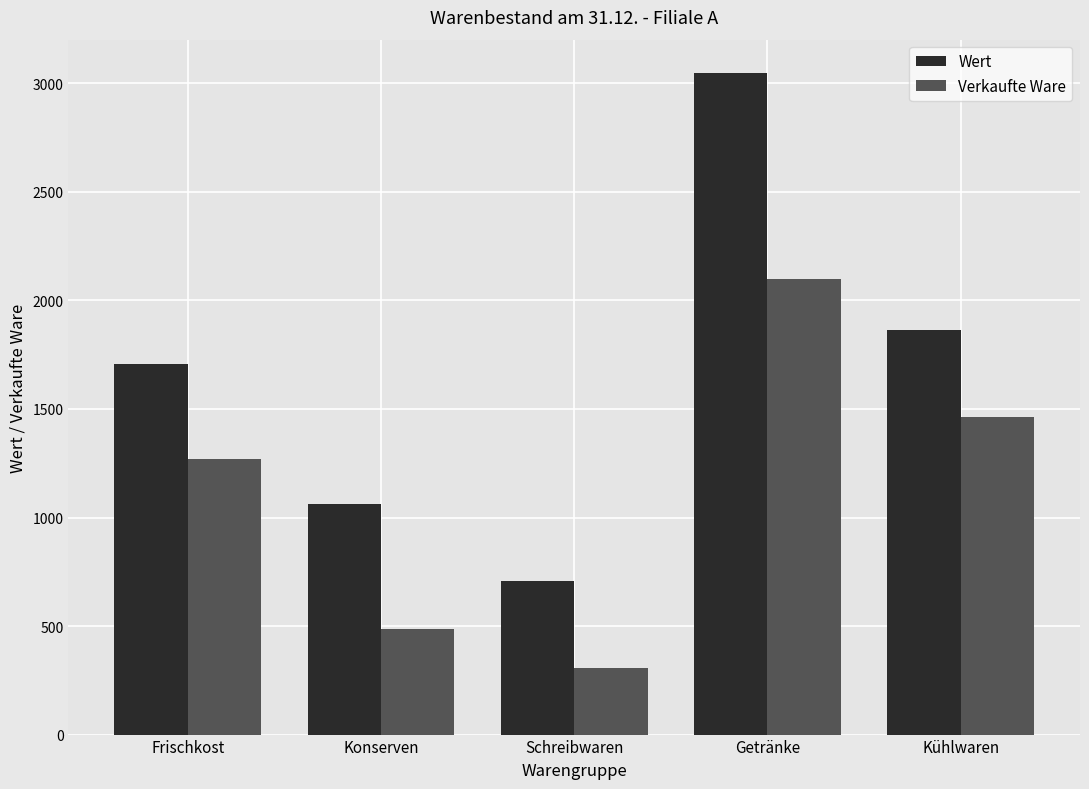

What is the difference between the maximum and minimum values in the Wert series?

2343